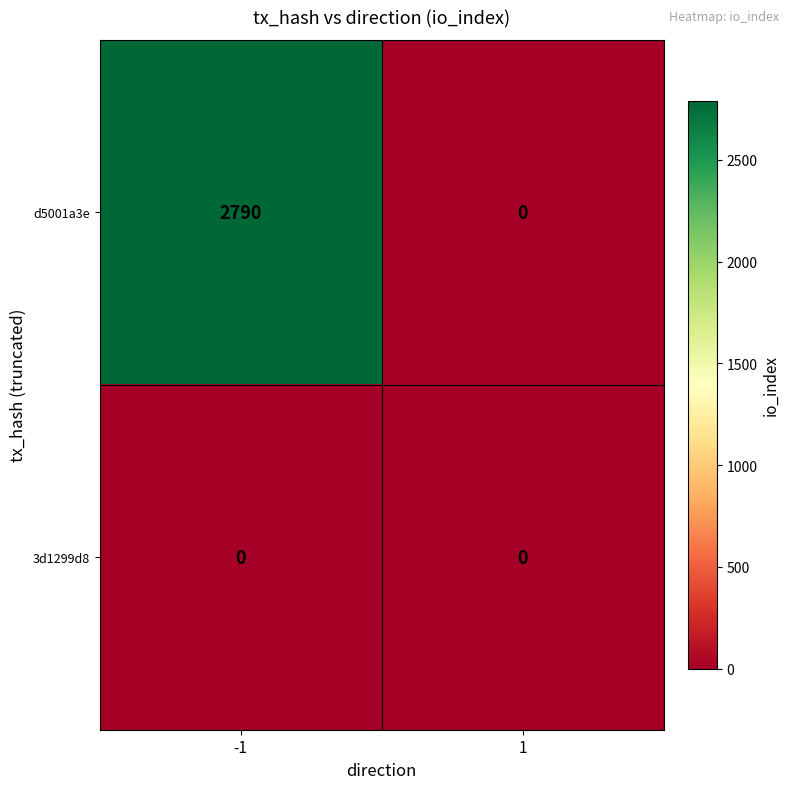

Reading left to right, list all the values displayed in this chart.

d5001a3e: 2790	0
3d1299d8: 0	0